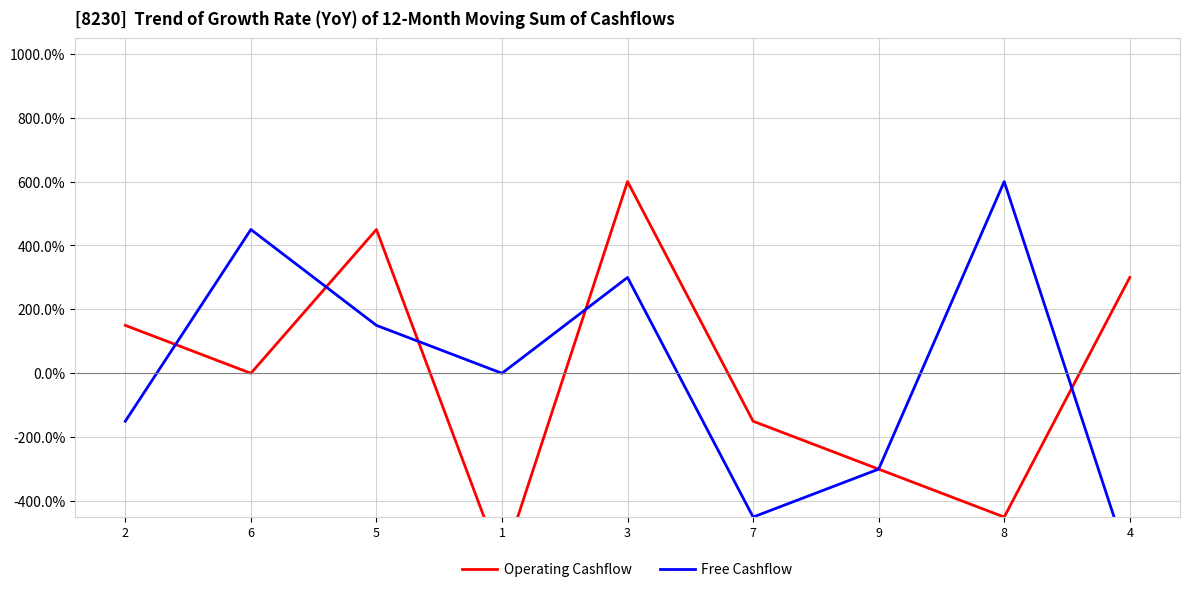

What are all the series names shown in the legend?

Operating Cashflow, Free Cashflow